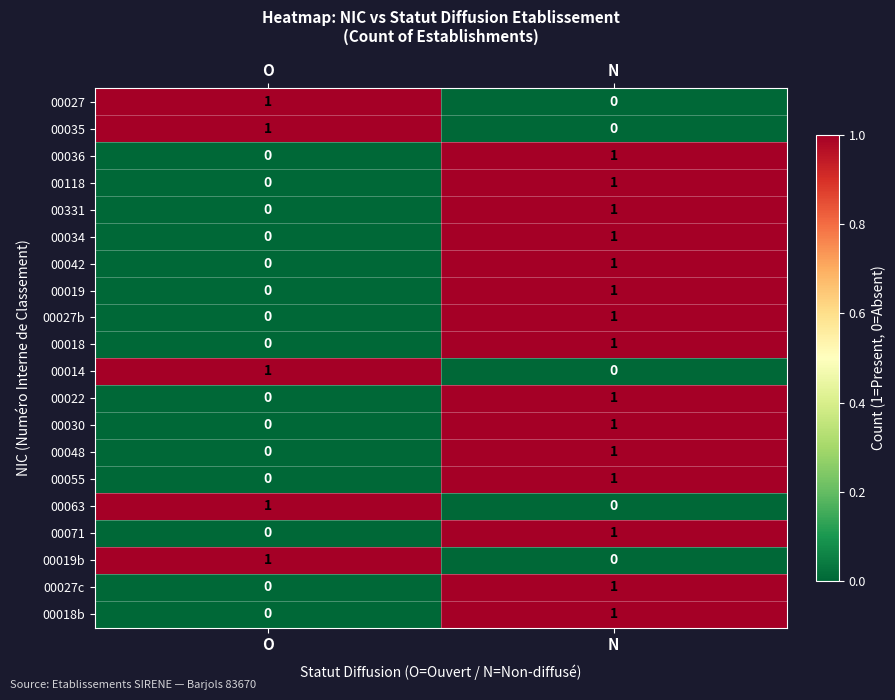

Count the number of data series in this chart.

20